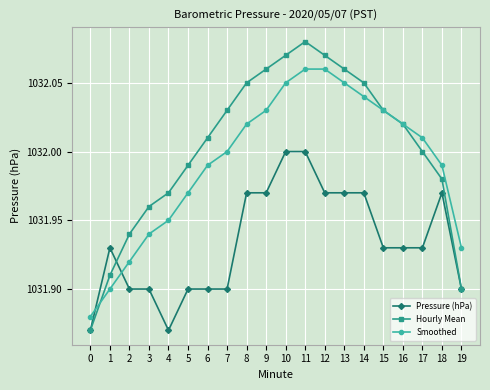

Is it true that Smoothed equals 1031.9 at 0?

True